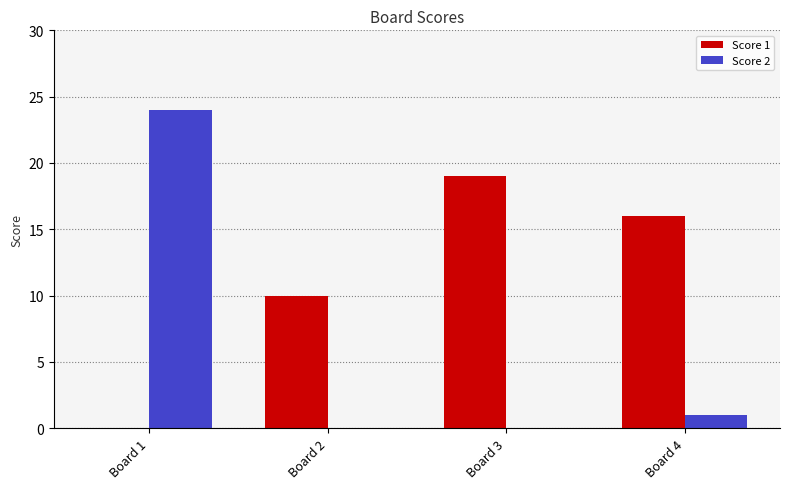

Is the value of Score 1 at Board 2 greater than the value of Score 2 at Board 1?

No